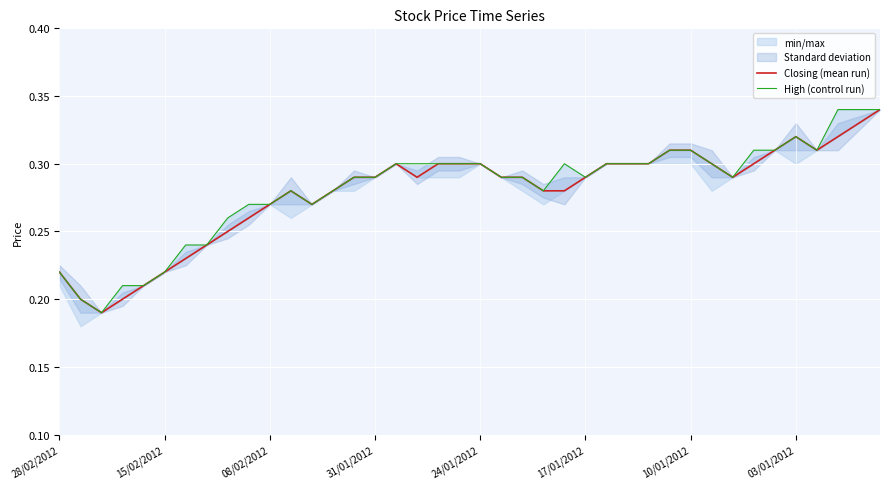

At which category is the sum across all series the highest?

39